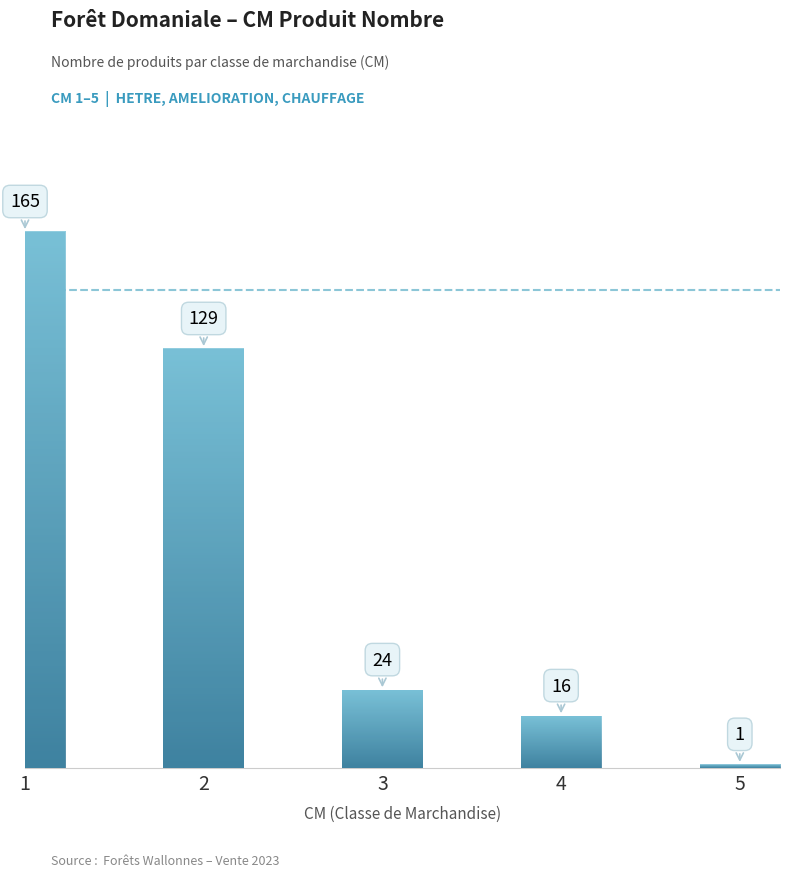

What is the difference between the second highest and second lowest values?

113